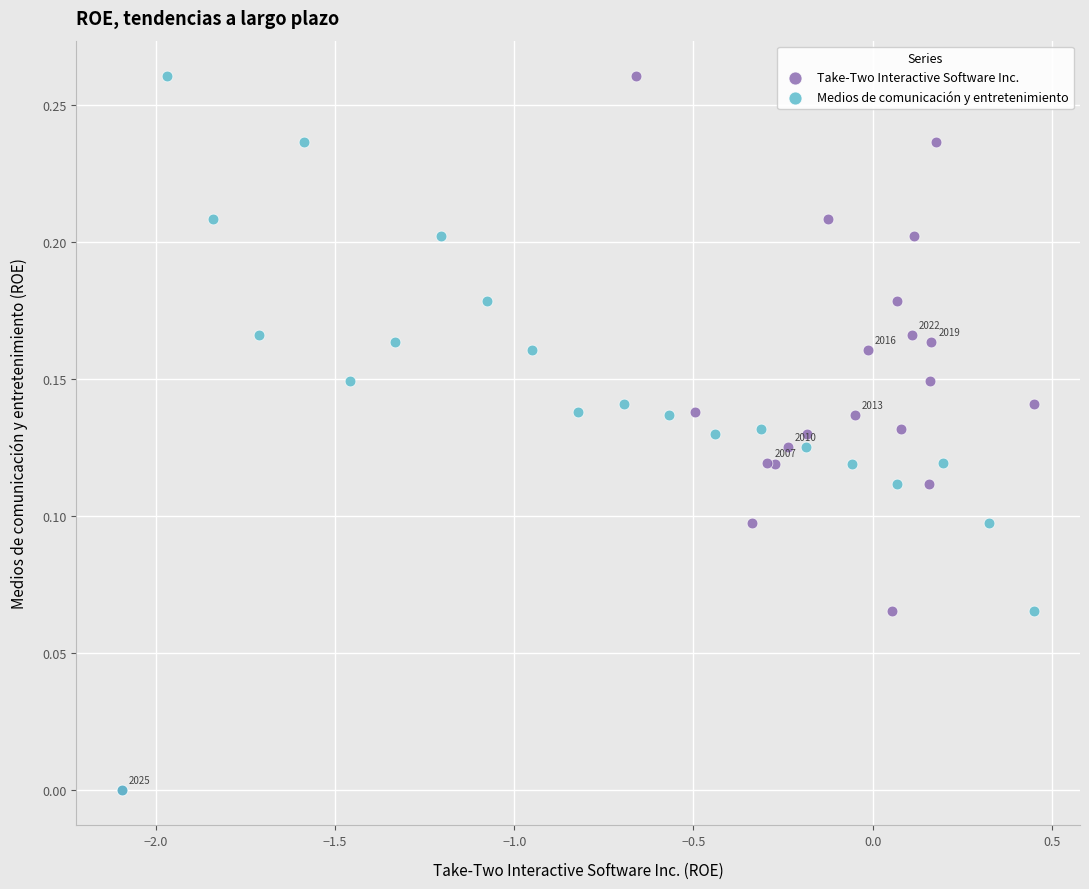

What are all the series names shown in the legend?

Take-Two Interactive Software Inc., Medios de comunicación y entretenimiento